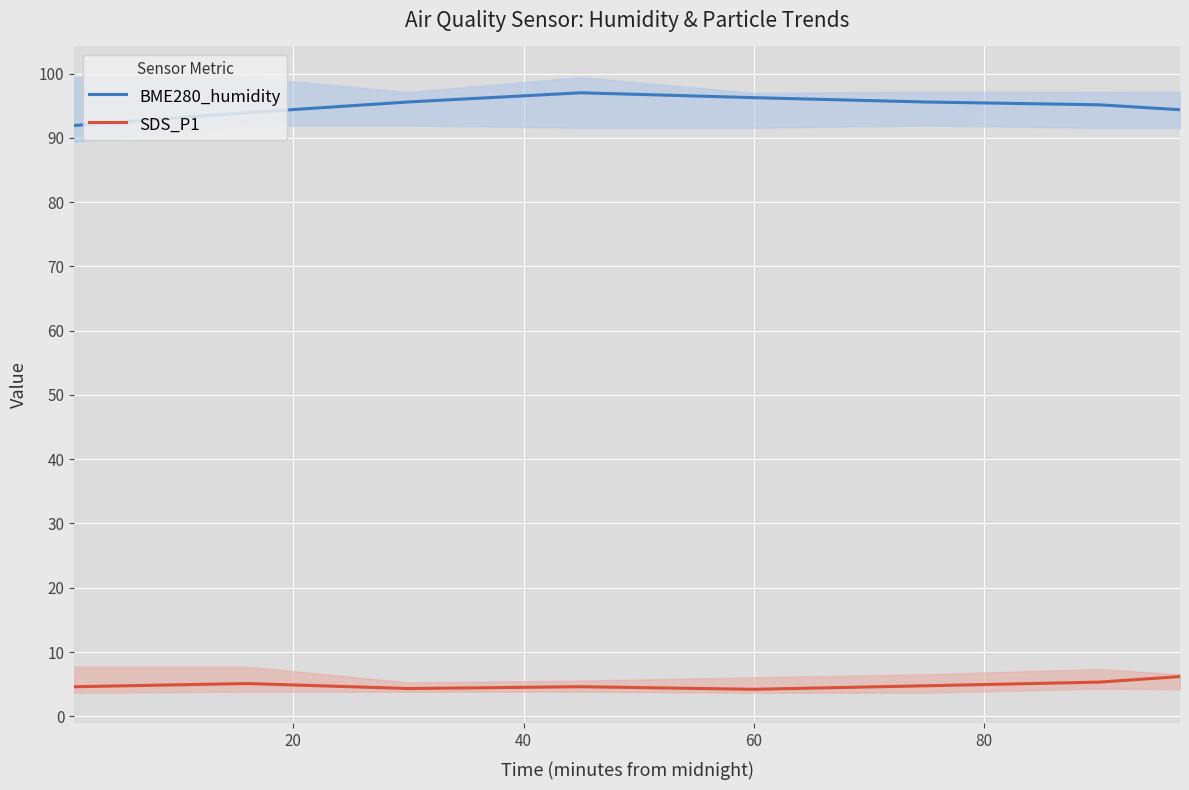

What is the lowest value of the SDS_P1 series?

4.2